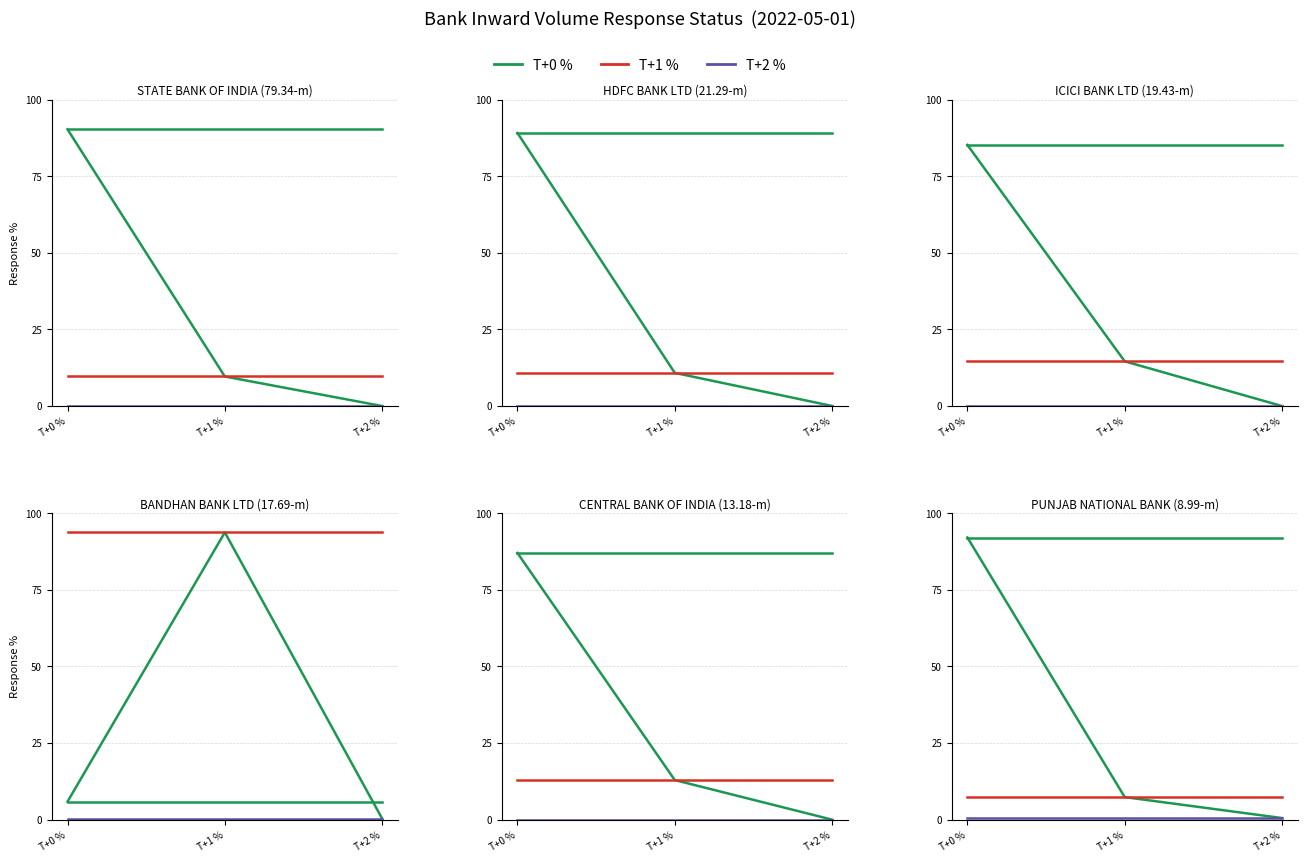

Rank the categories by T+2 % value from highest to lowest.

T+0 %, T+1 %, T+2 %